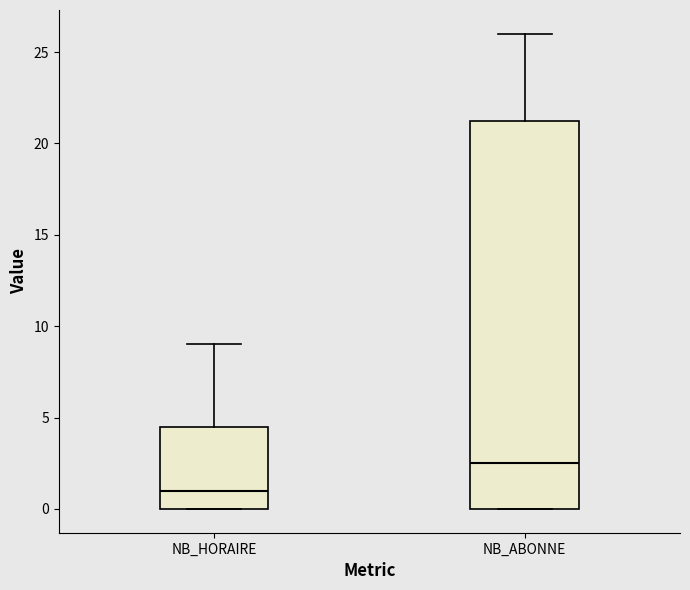

Where is the lower edge of the box for NB_ABONNE on the y-axis? The values are not printed on the chart, so give them approximately, as read against the axis.

0.0